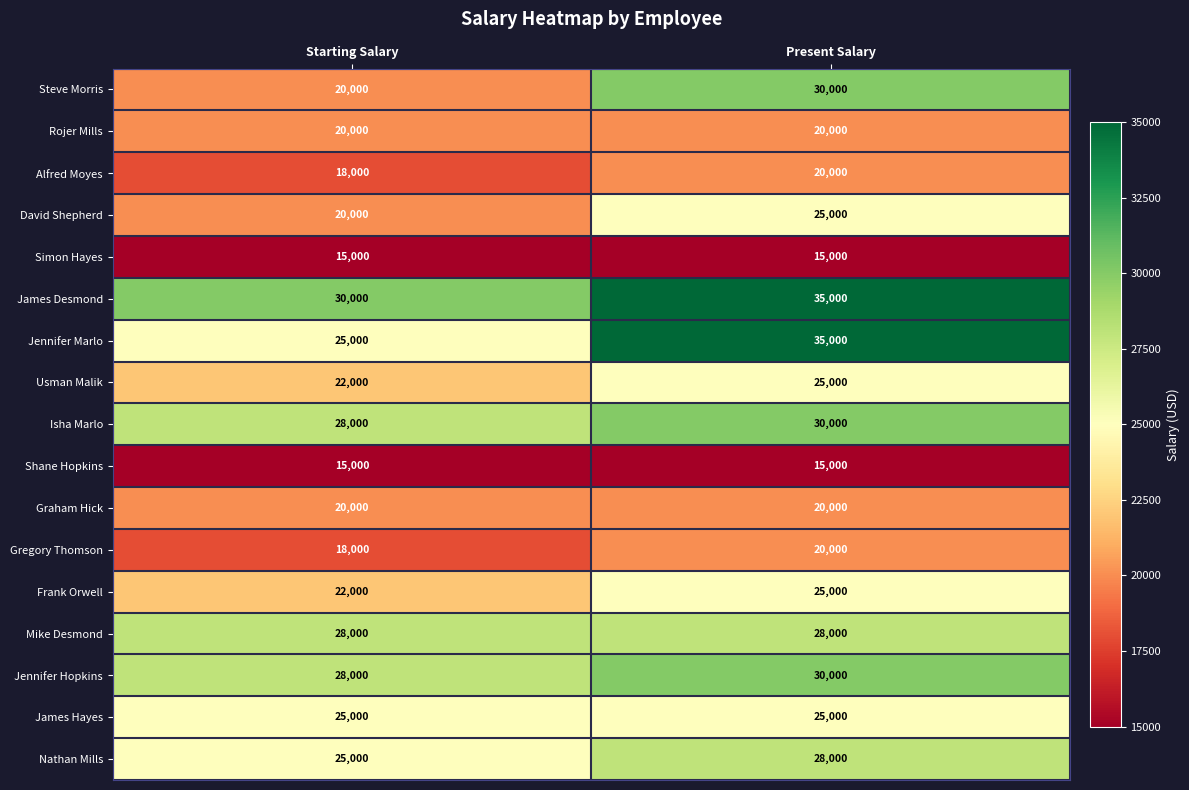

What is the difference between the Jennifer Hopkins values at Present Salary and Starting Salary?

2000